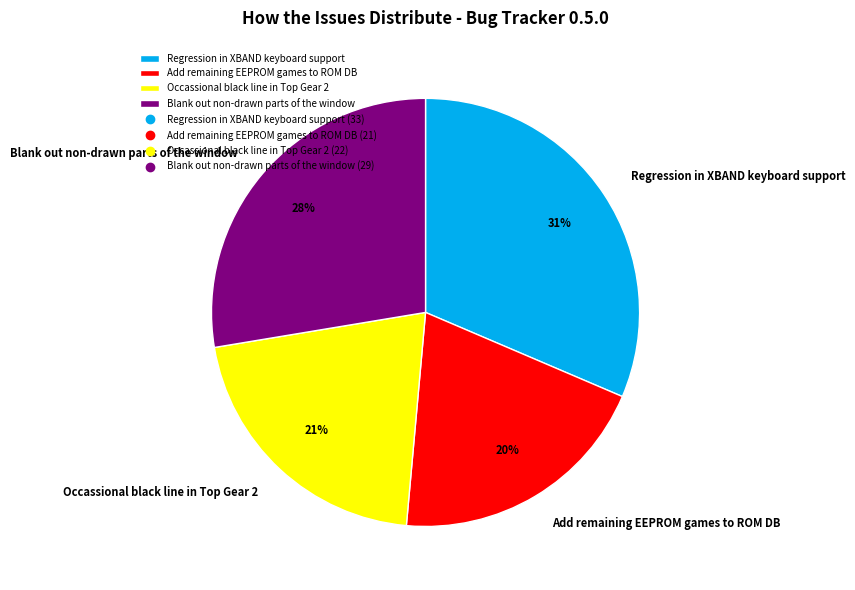

True or false: Regression in XBAND keyboard support accounts for 44% of the total.

False